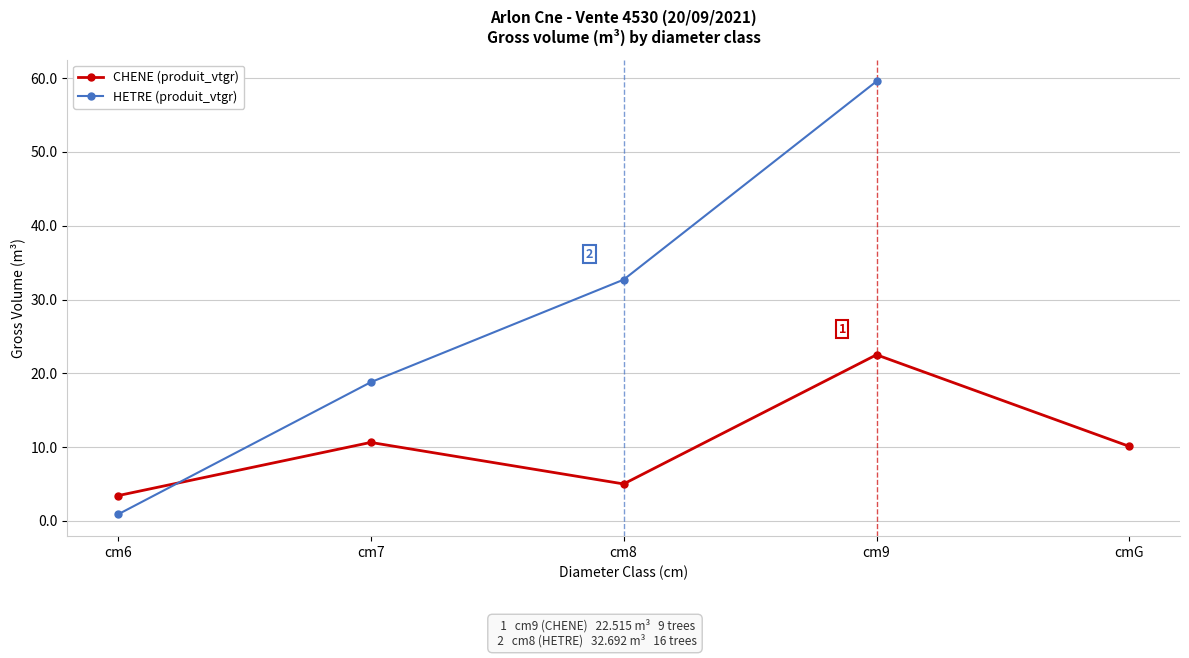

What is the sum of all CHENE (produit_vtgr) values?

51.7